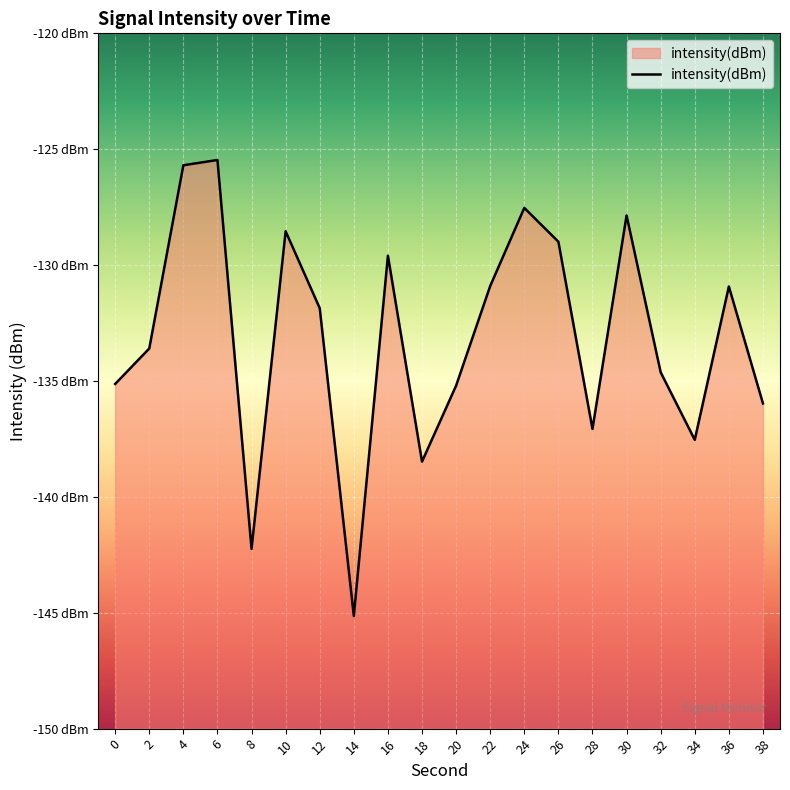

True or false: the data shows -142.2 at 8.

True